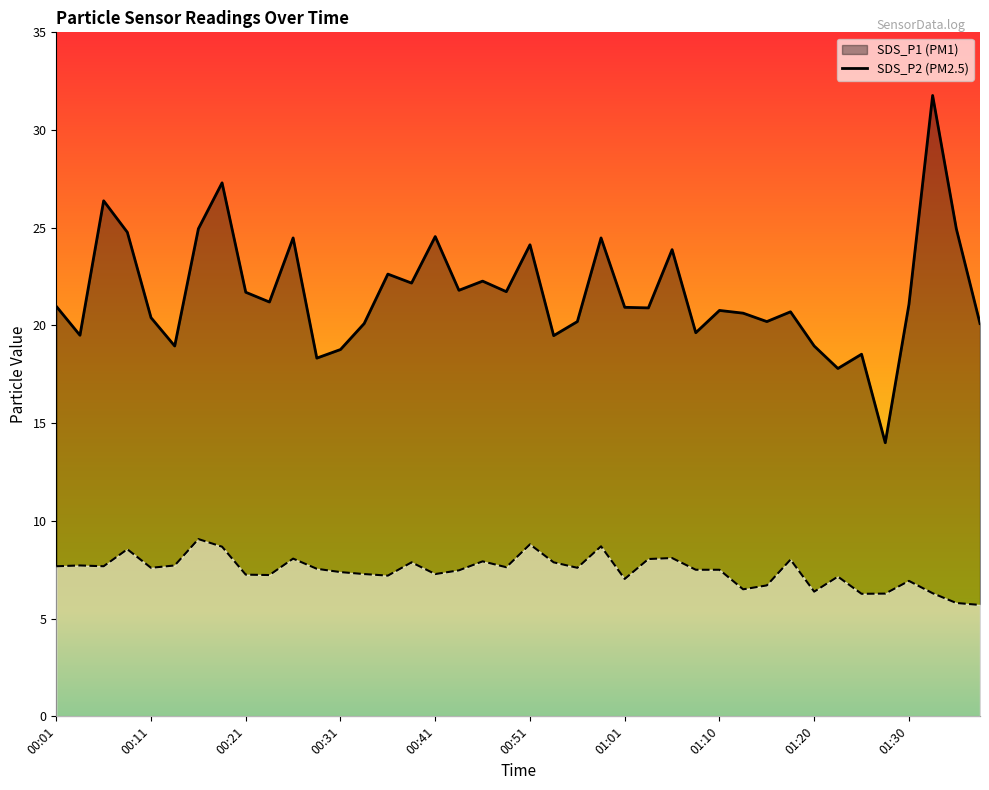

What is the total value across all series at 01:20?

25.3